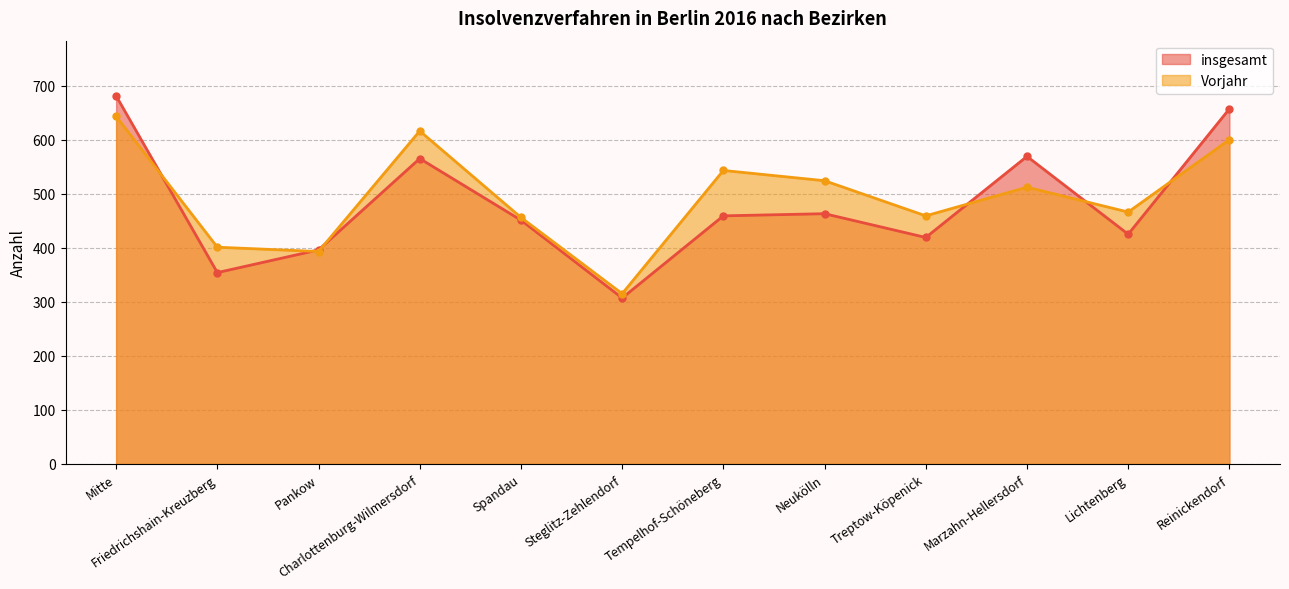

Reading right to left, what are all the values shown in this chart?

insgesamt: Reinickendorf=657	Lichtenberg=425	Marzahn-Hellersdorf=569	Treptow-Köpenick=419	Neukölln=463	Tempelhof-Schöneberg=459	Steglitz-Zehlendorf=307	Spandau=451	Charlottenburg-Wilmersdorf=565	Pankow=396	Friedrichshain-Kreuzberg=354	Mitte=681
Vorjahr: Reinickendorf=600	Lichtenberg=466	Marzahn-Hellersdorf=512	Treptow-Köpenick=459	Neukölln=524	Tempelhof-Schöneberg=543	Steglitz-Zehlendorf=315	Spandau=456	Charlottenburg-Wilmersdorf=616	Pankow=393	Friedrichshain-Kreuzberg=401	Mitte=643